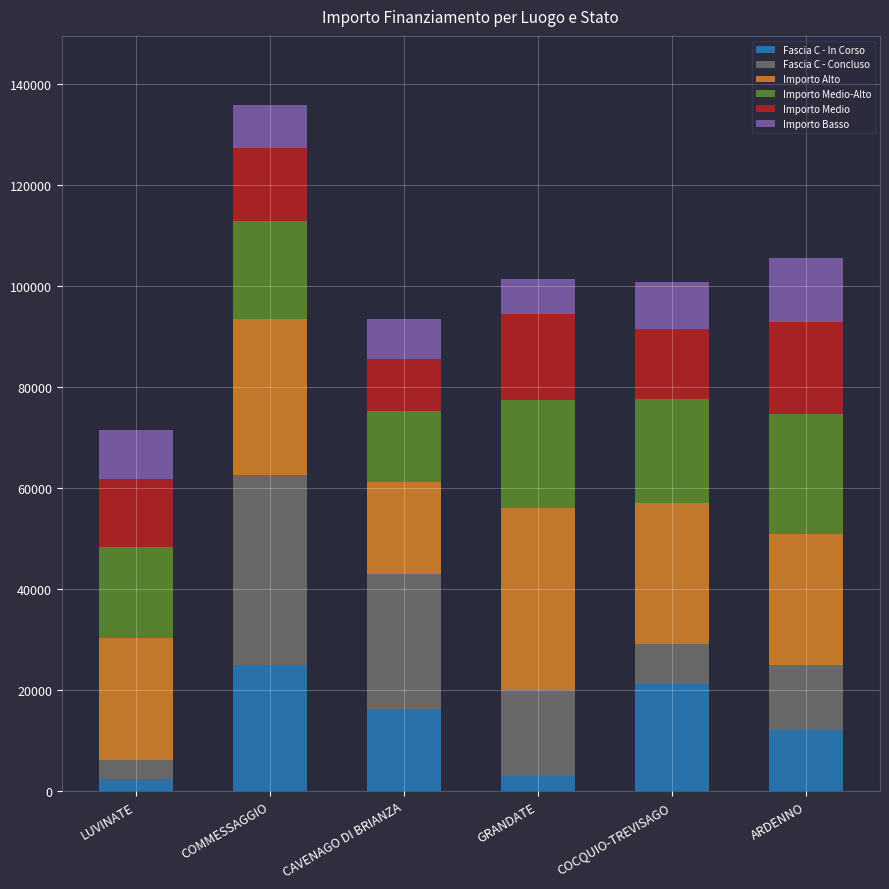

At which category is the sum across all series the highest?

COMMESSAGGIO